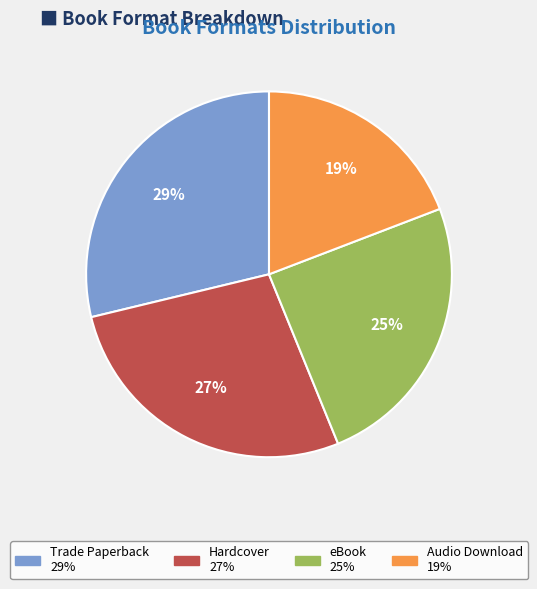

Approximately how many times larger is the value at eBook compared to Audio Download?

1.3